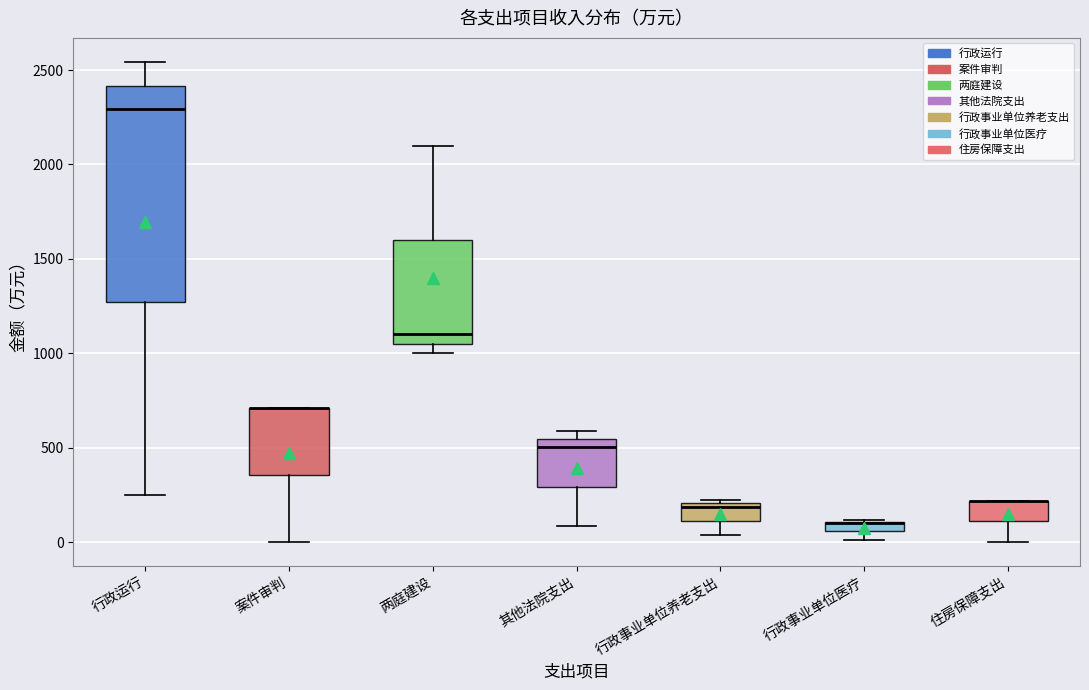

Where does the lower whisker of the box for 行政运行 end on the y-axis? The values are not printed on the chart, so give them approximately, as read against the axis.

250